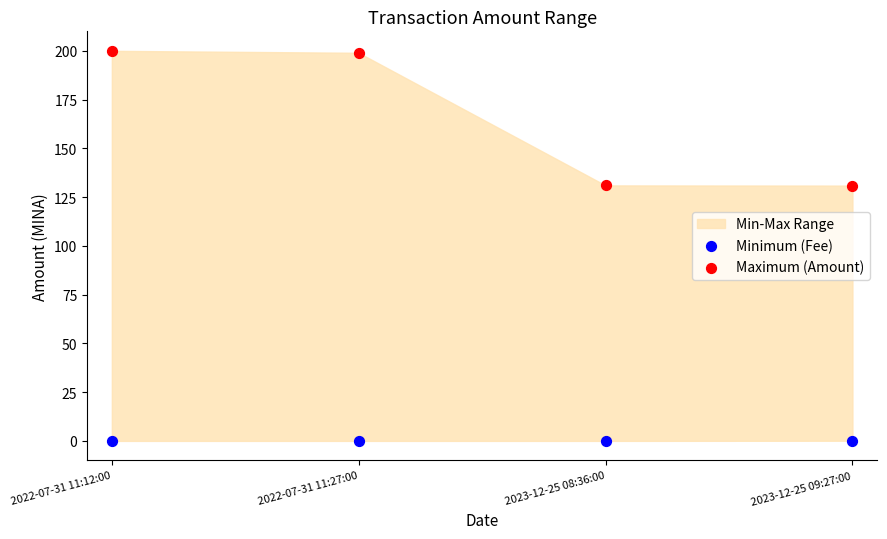

Which series has the largest Y range (max minus min)?

Maximum (Amount)